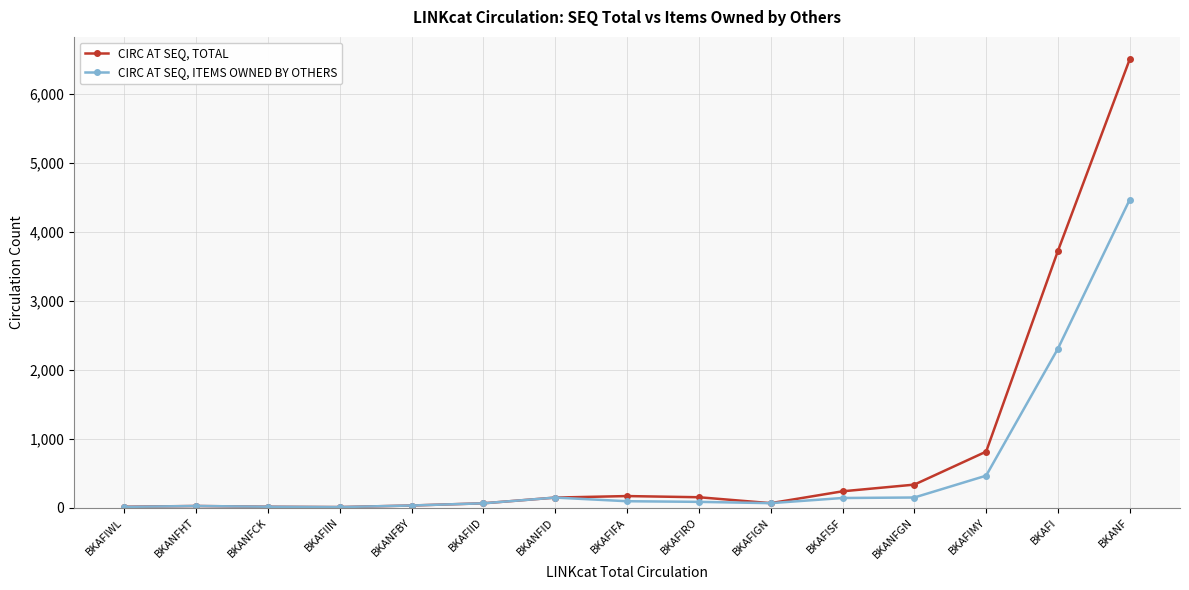

The CIRC AT SEQ, TOTAL series shows 149 at BKAFIRO. True or false?

True